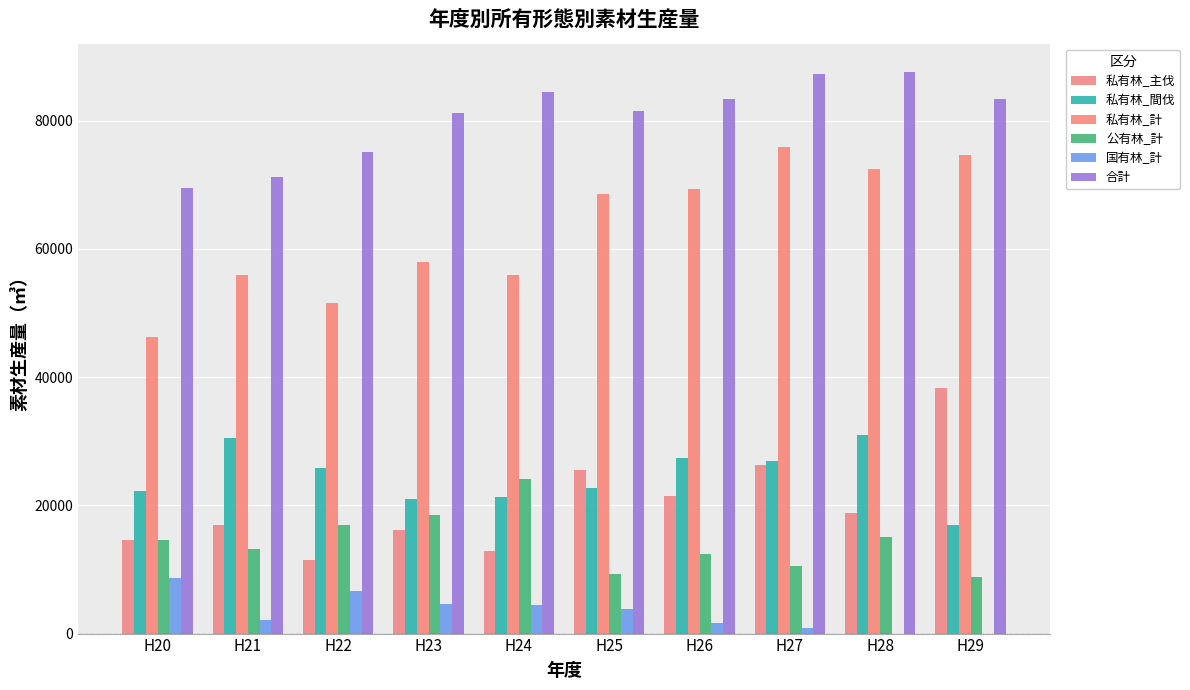

How many groups of bars are there?

10